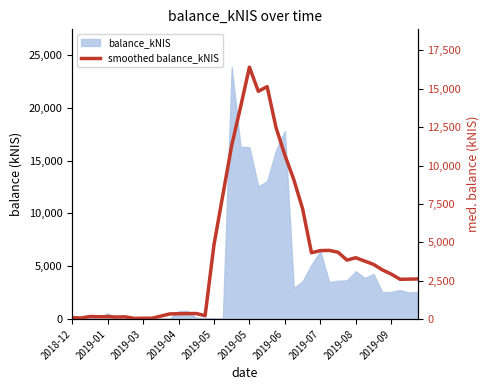

How many points are lower than both their immediate neighbors (excluding endpoints)?

10